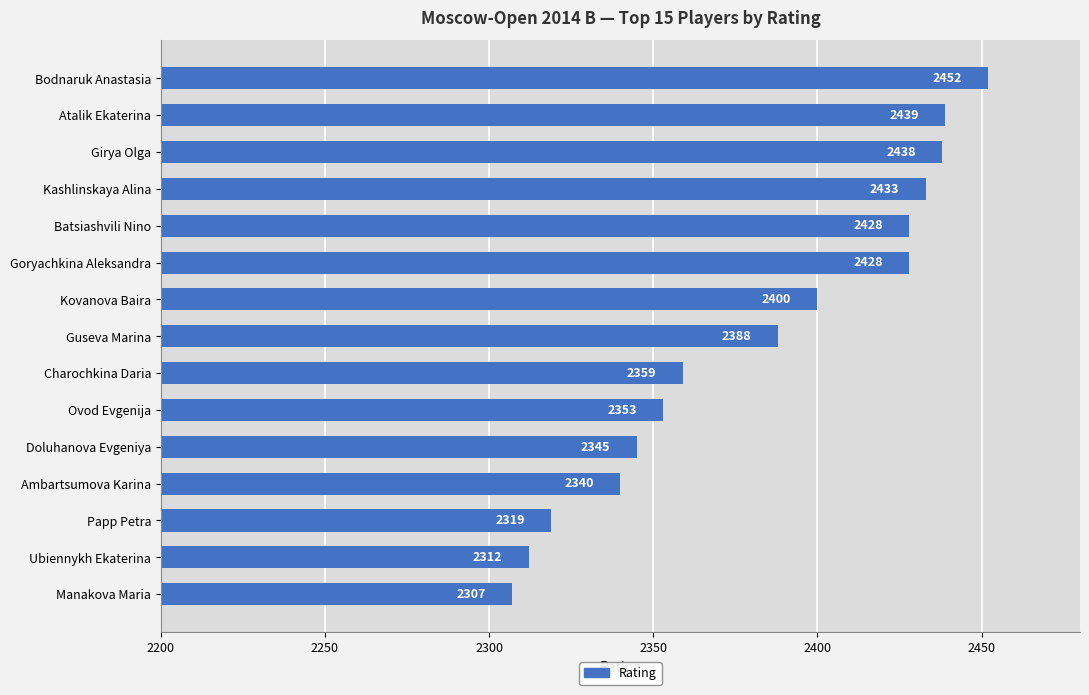

How many categories are shown in the chart?

15